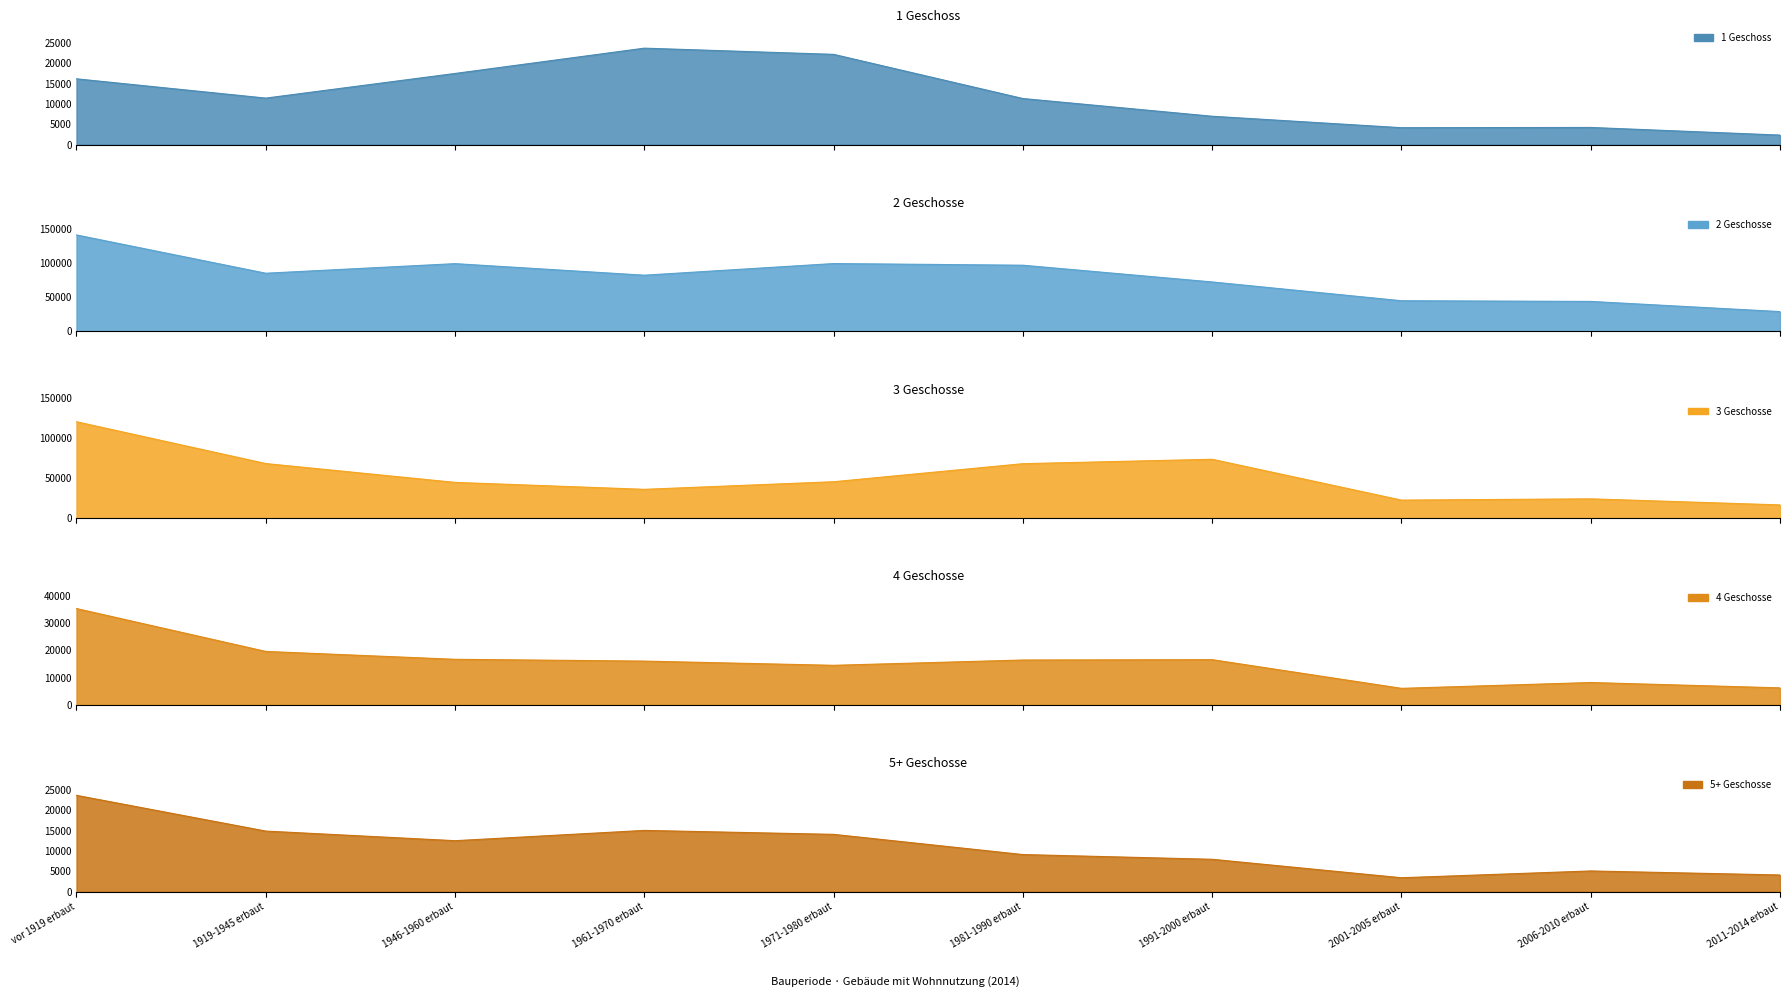

At how many categories does at least one series exceed 22091?

10